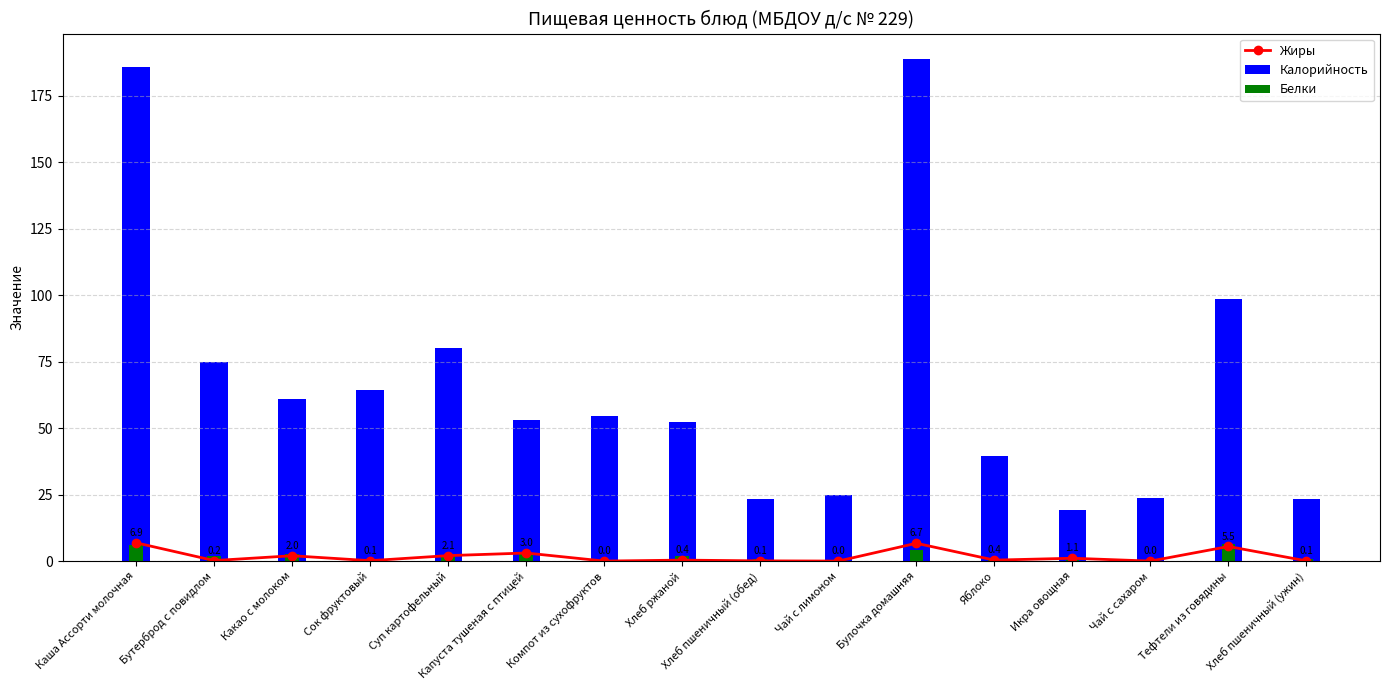

What is the highest value of the Белки series?

6.3